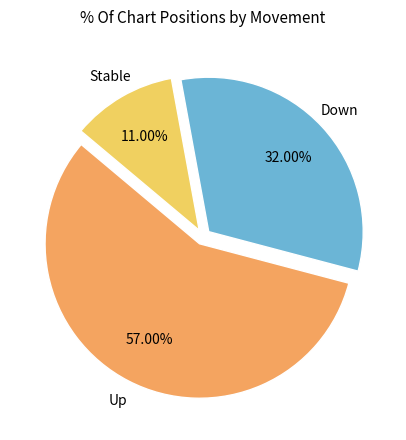

Is there a majority slice in this chart?

Yes